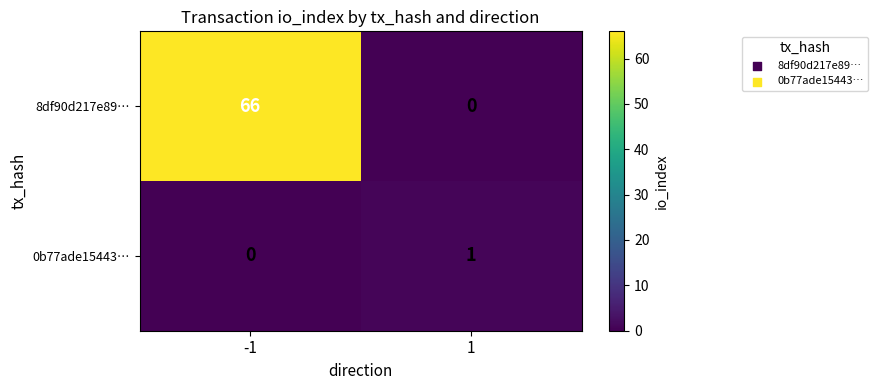

What is the difference between the highest and lowest values at 1?

1